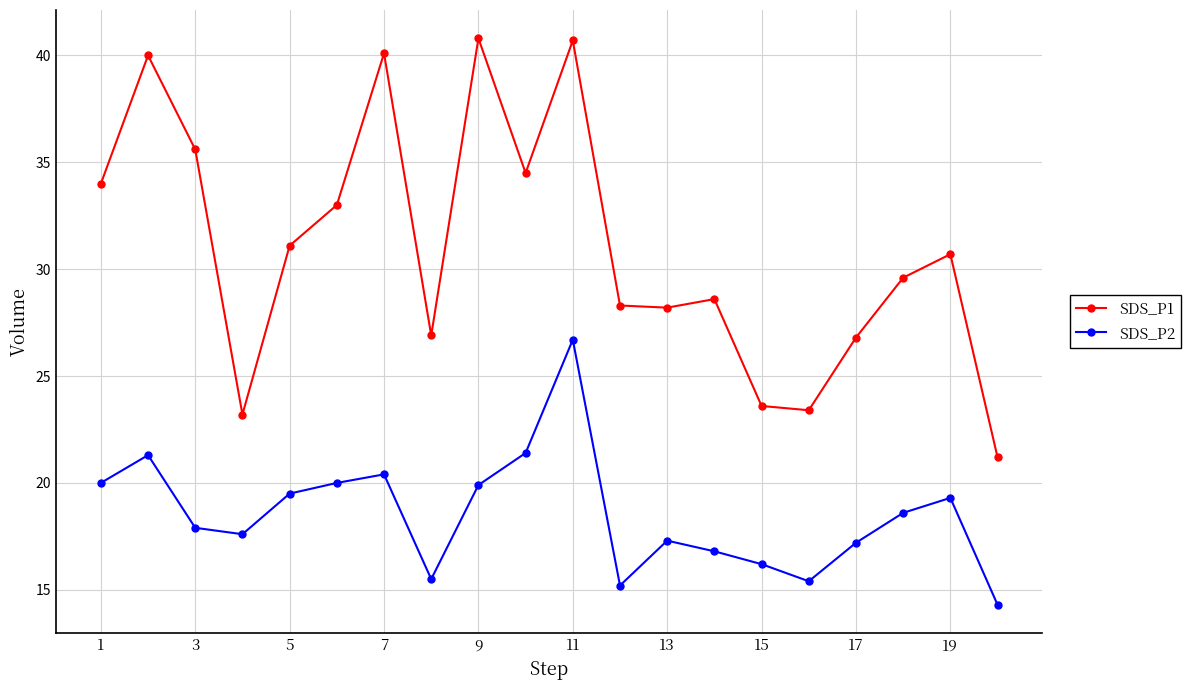

What is the value of the SDS_P1 point at the 20th from the left?

21.2